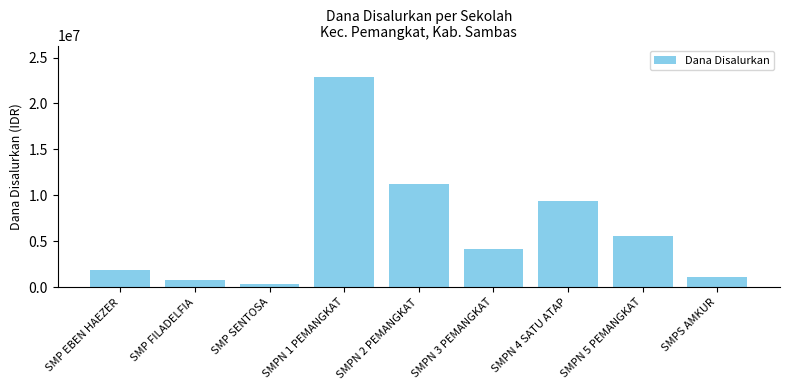

At which label is the value closest to 11625000?

SMPN 2 PEMANGKAT